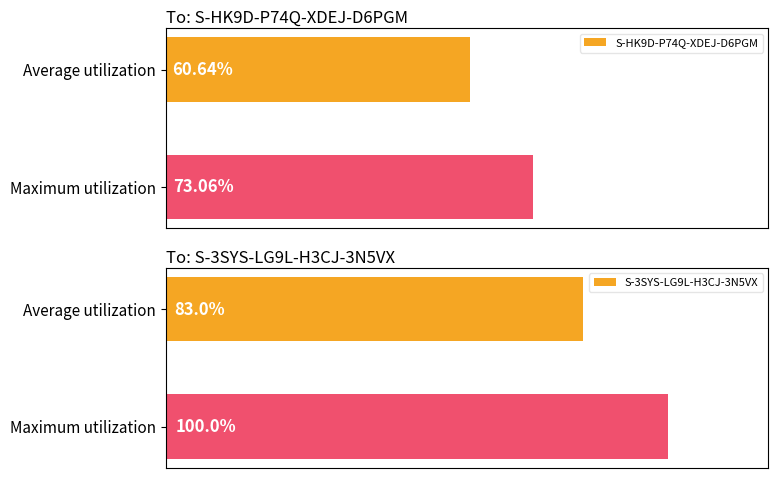

Rank the series by their average value, from lowest to highest.

S-HK9D-P74Q-XDEJ-D6PGM, S-3SYS-LG9L-H3CJ-3N5VX